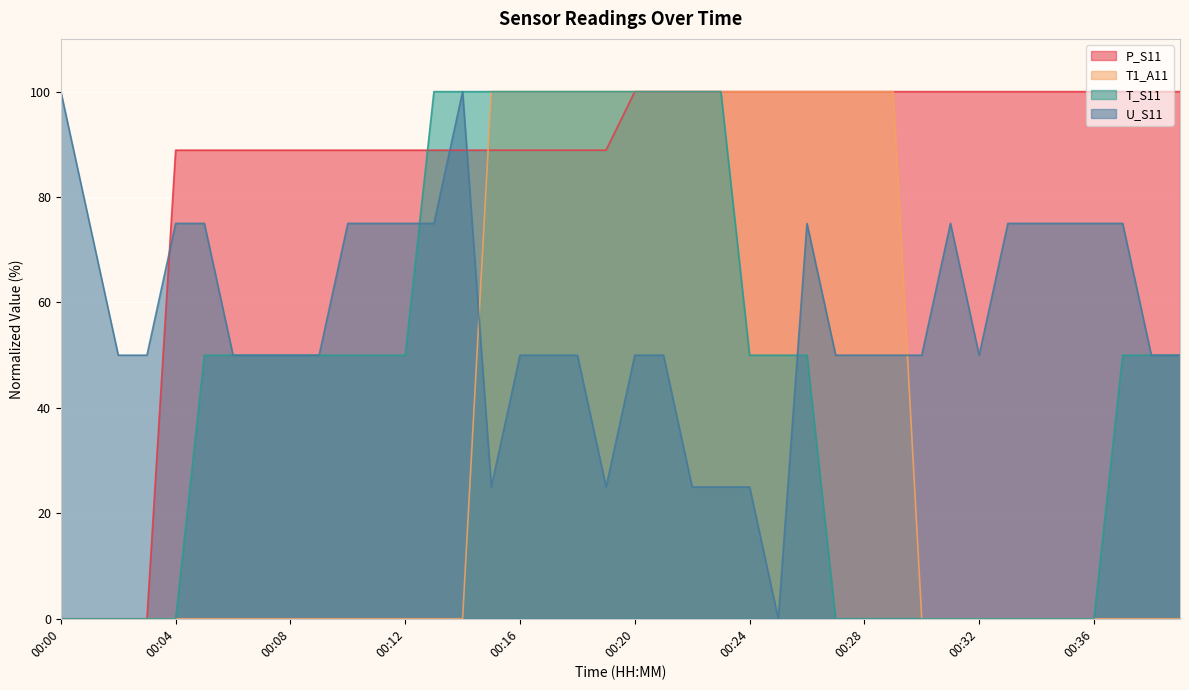

How many values in U_S11 are above zero?

39